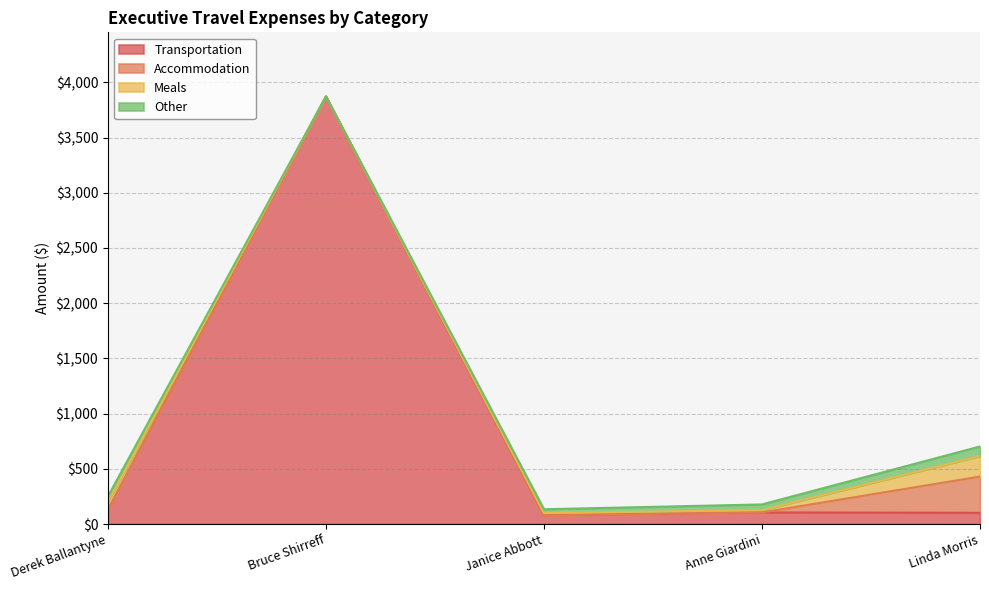

True or false: Transportation has more than 0 interior local peaks.

True